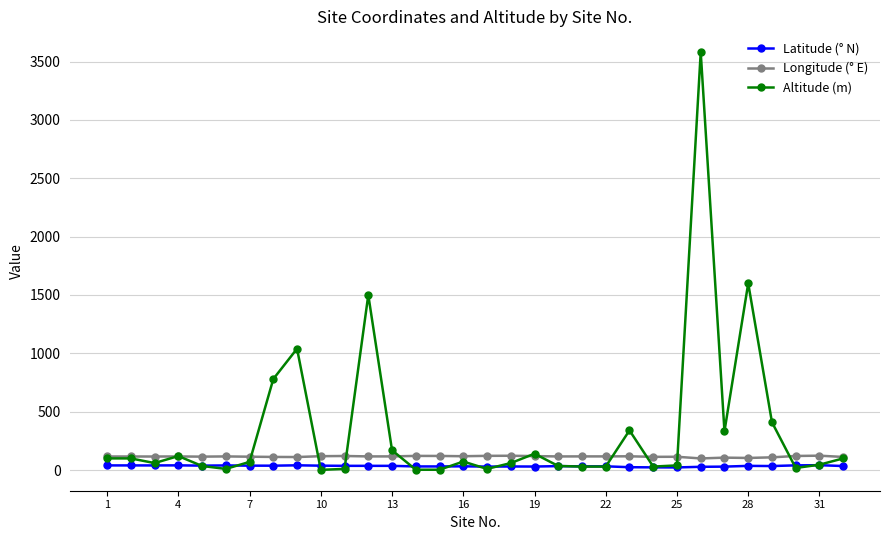

What is the difference between the maximum and minimum values in the Altitude (m) series?

3578.0